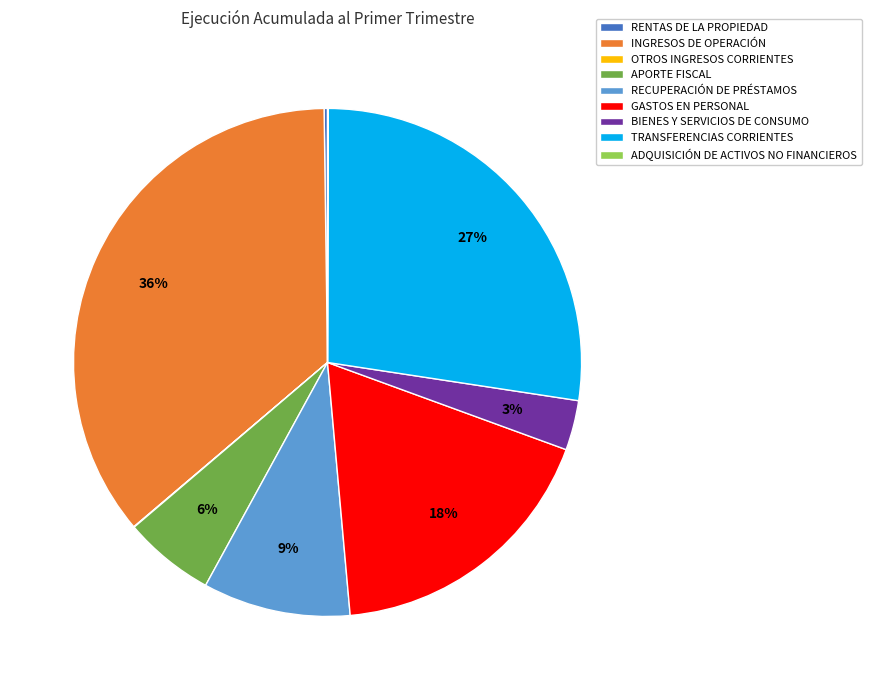

Is the sum of APORTE FISCAL and BIENES Y SERVICIOS DE CONSUMO greater than half?

No